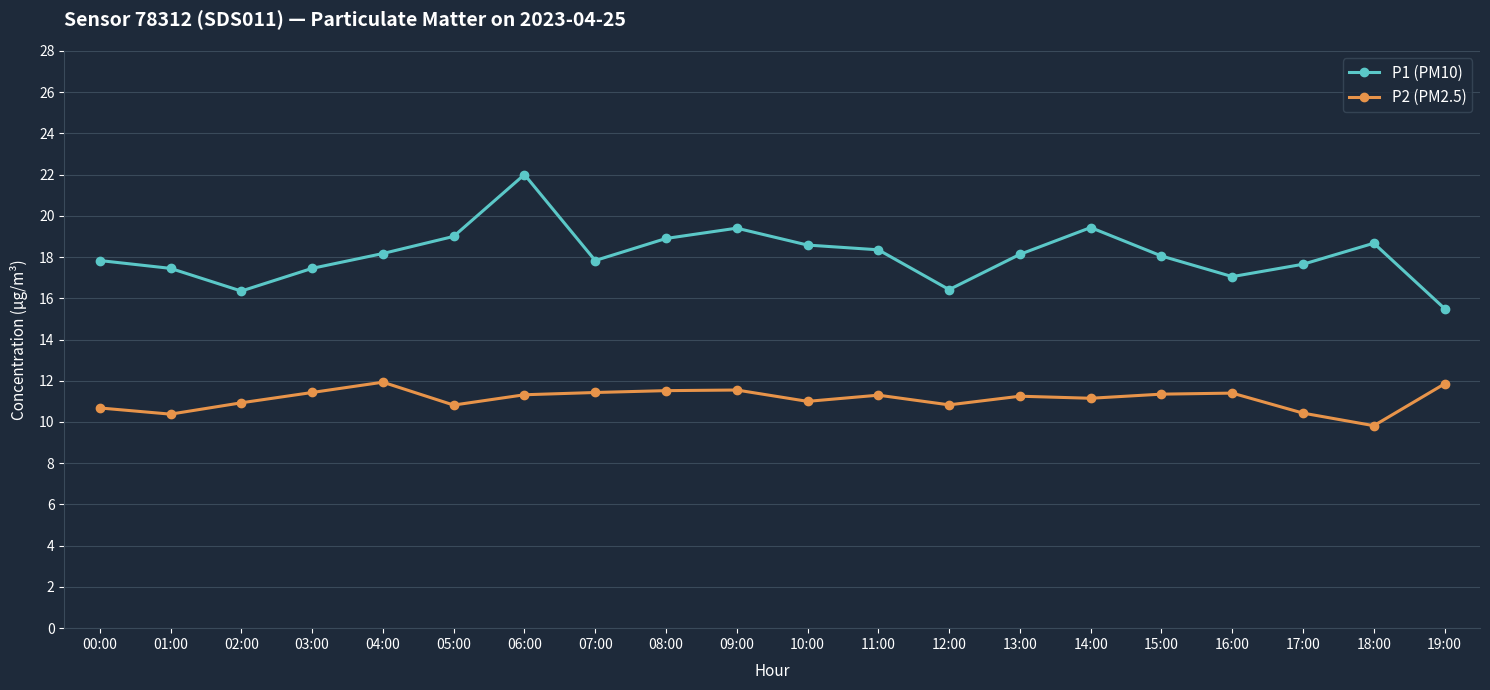

At 17:00, list the series in order from smallest to largest.

P2 (PM2.5), P1 (PM10)